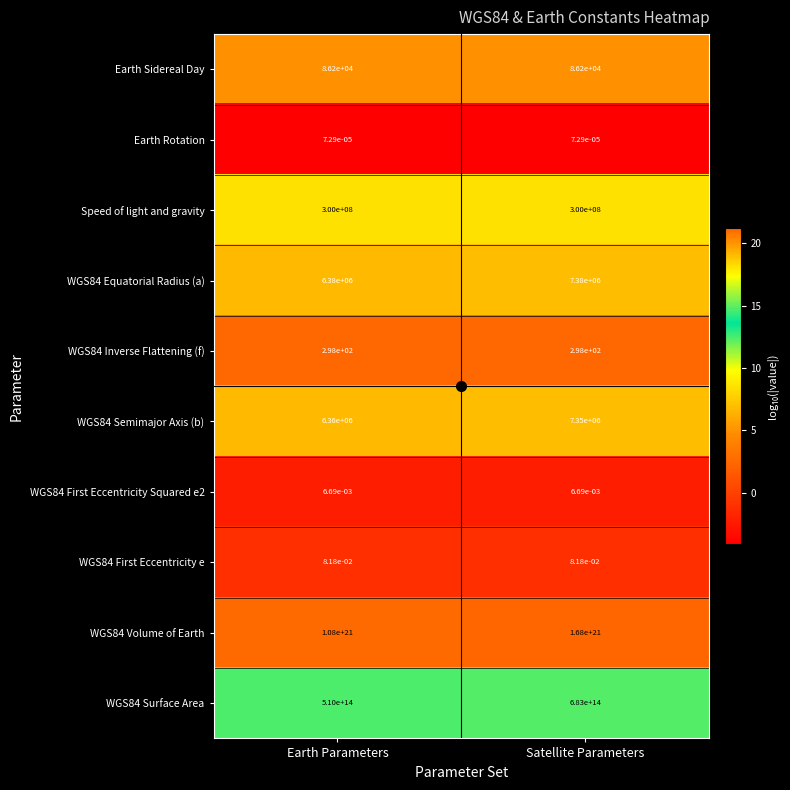

At which category is the sum across all series the highest?

Satellite Parameters